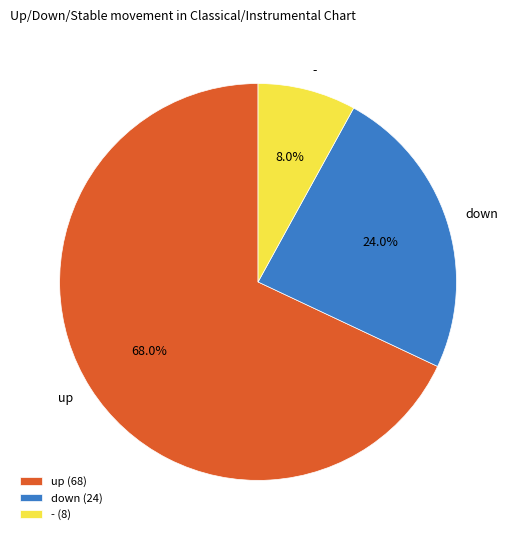

How many slices are in this pie chart?

3